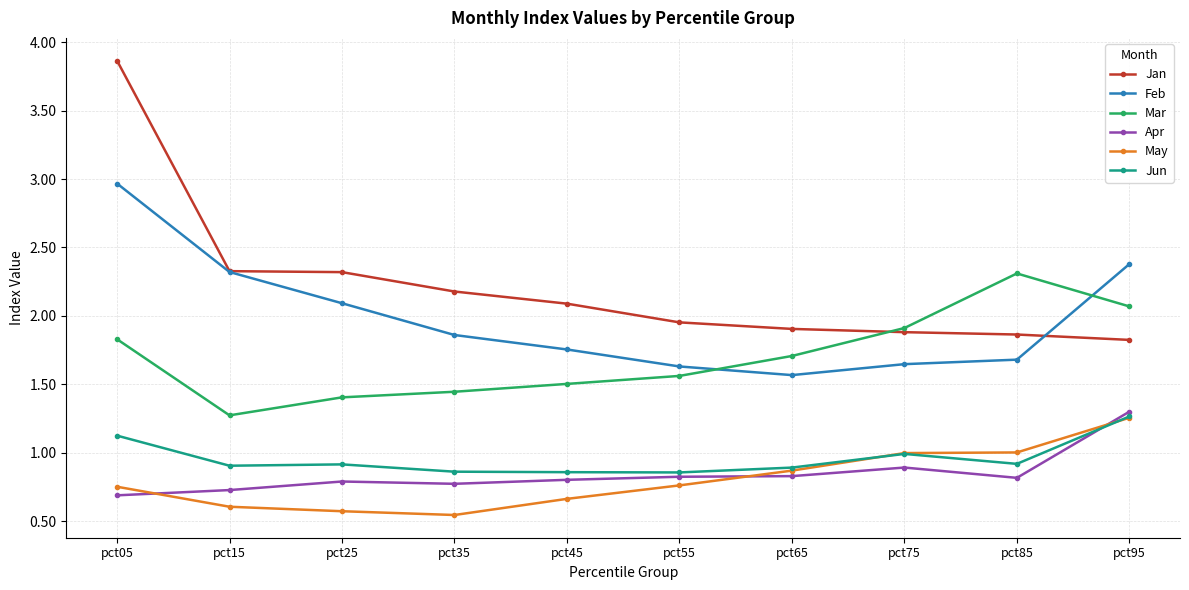

At how many categories does at least one series exceed 2?

7